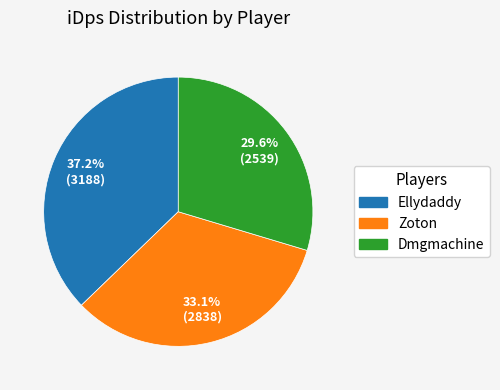

To the nearest percent, what is the difference between the largest and smallest slice percentages?

8%